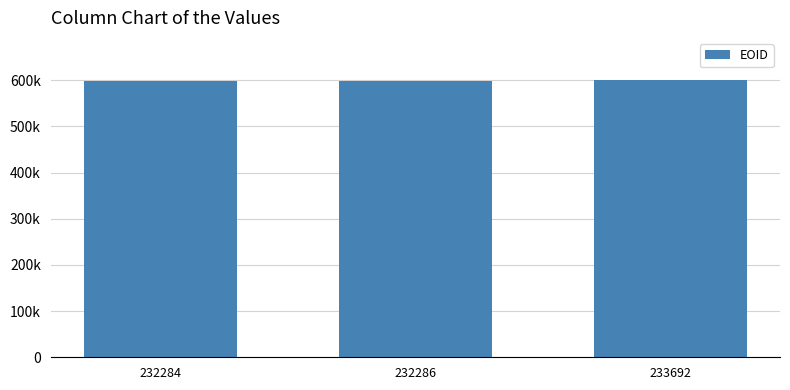

Between 232286 and 233692, which is larger?

233692